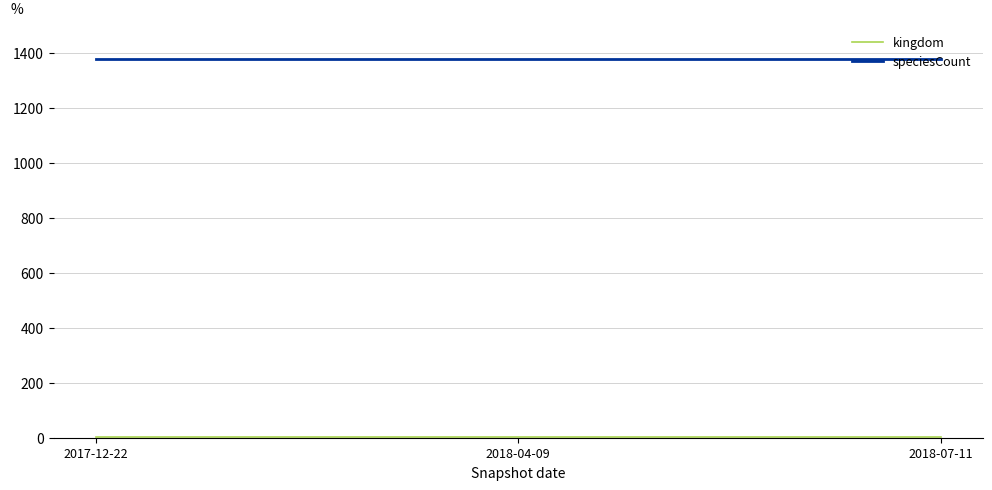

What position from the left is 2018-07-11?

3